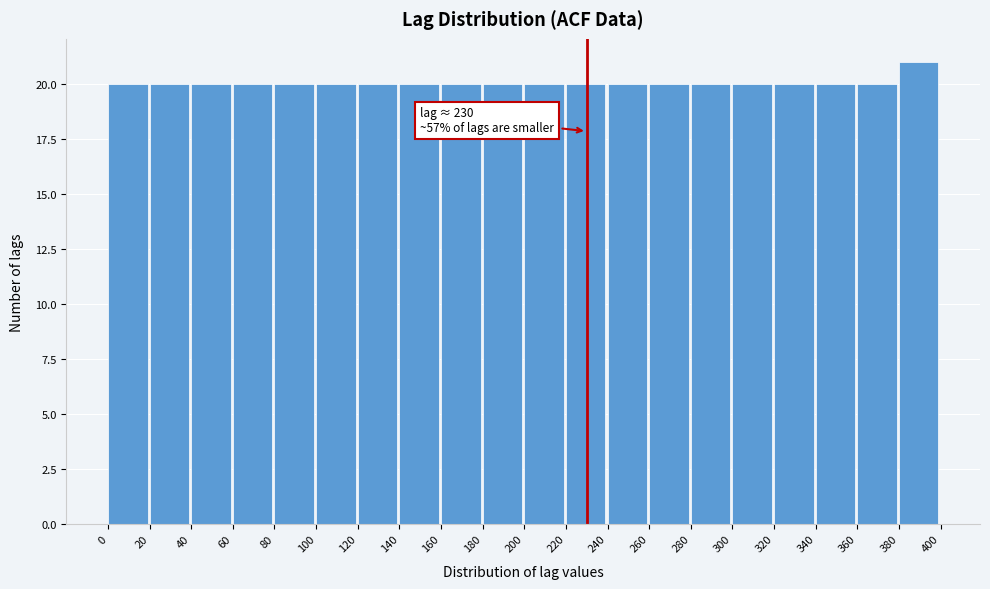

Over which range of the x-axis is the bar tallest?

380 to 400